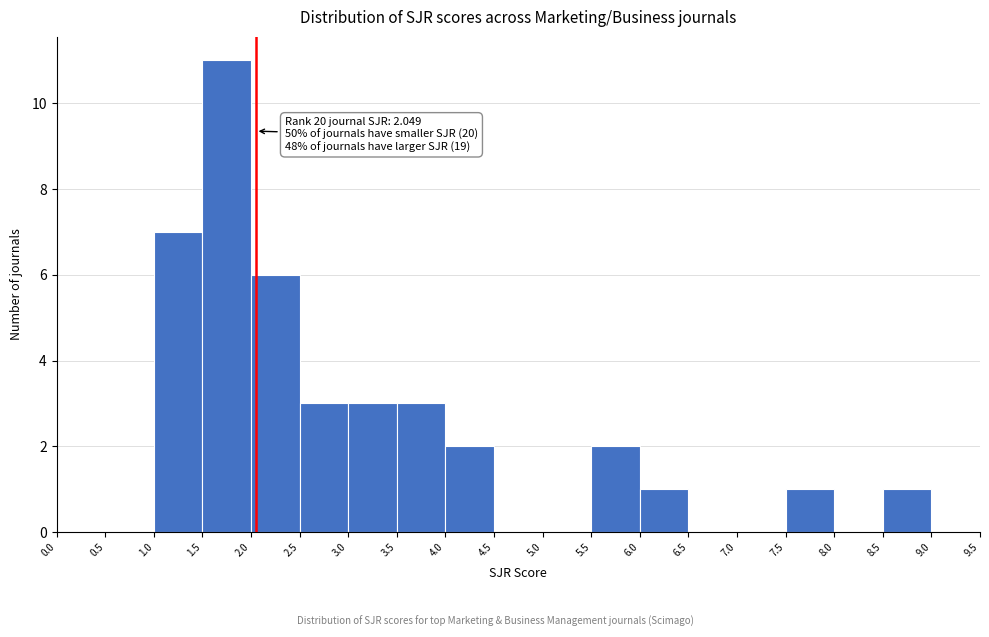

Which range on the x-axis has the tallest bar?

1.5 to 2.0